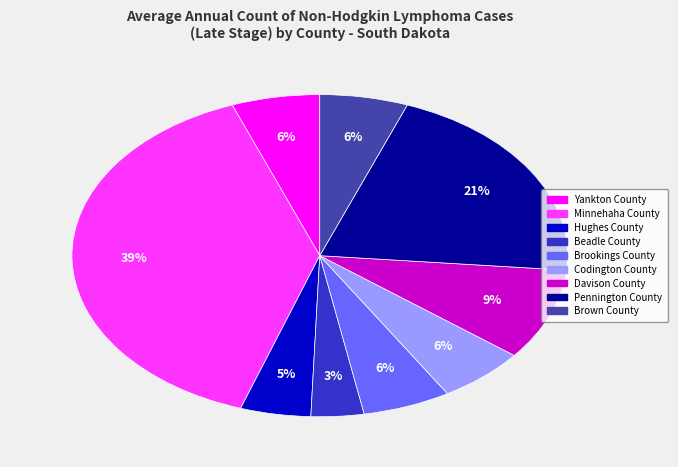

What is the largest slice in the pie chart?

Minnehaha County